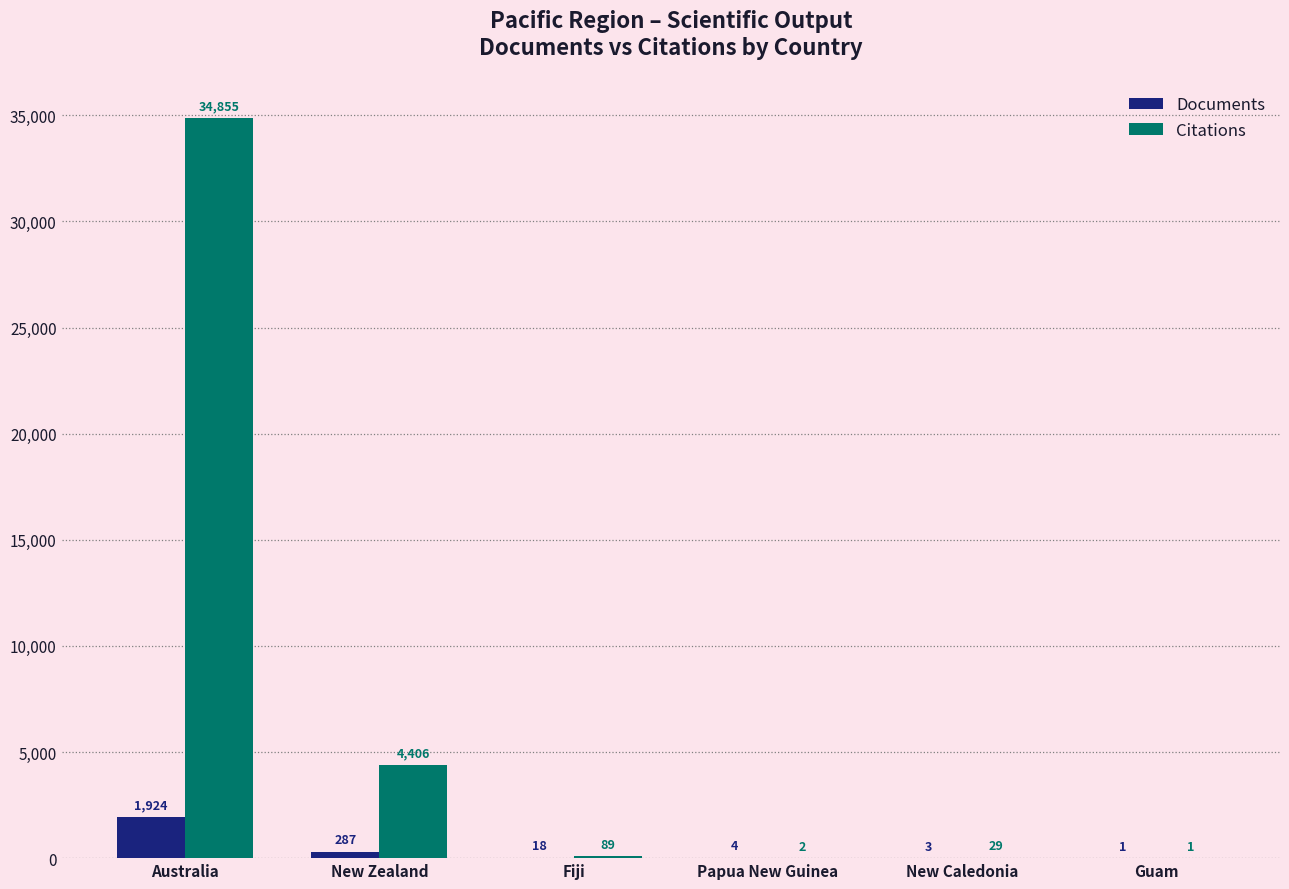

Is it true that Documents equals 1924 at Australia?

True